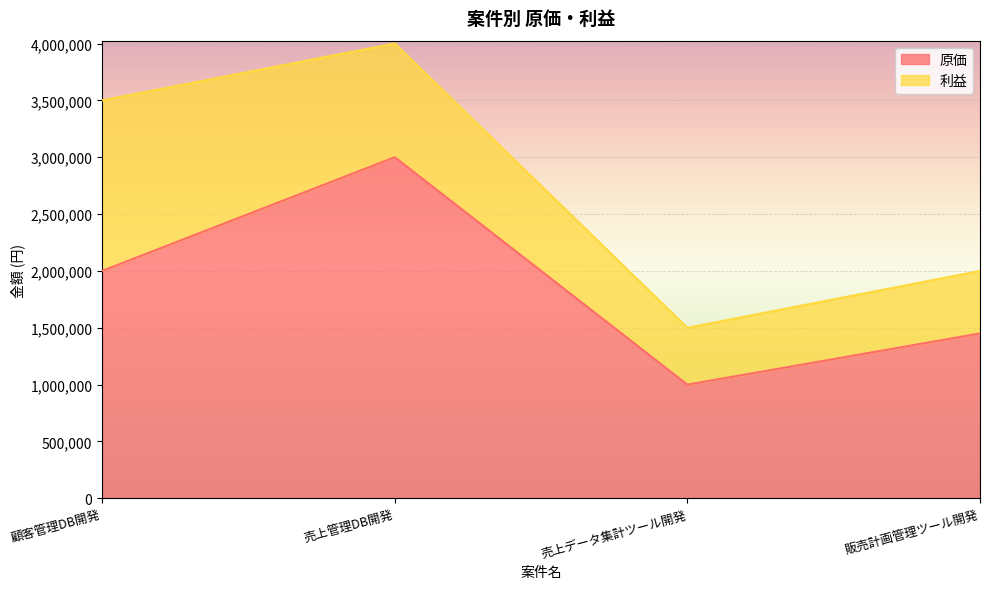

What value does the data have at 売上管理DB開発, to the nearest 100?

3000000